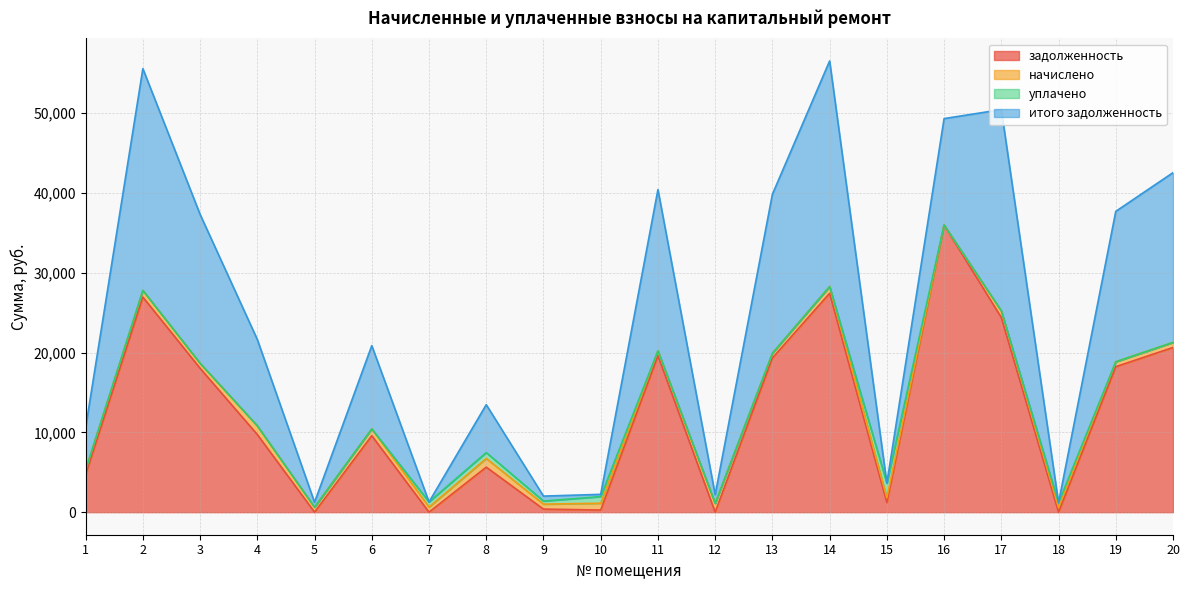

True or false: итого задолженность has more than 0 points higher than both neighbors.

True